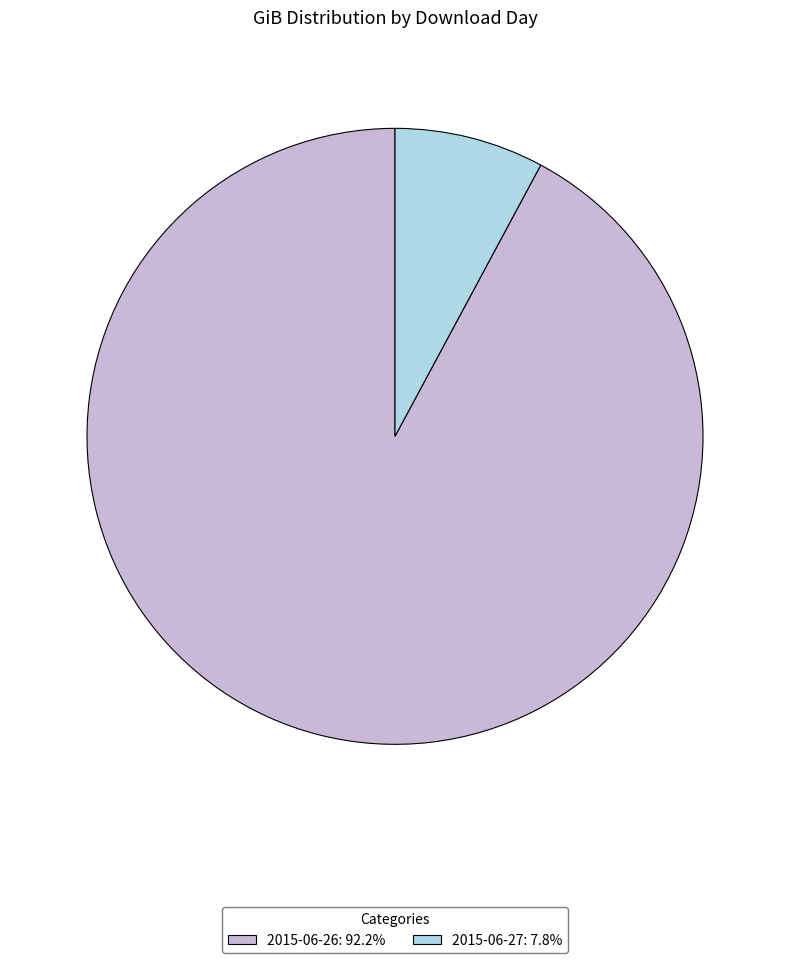

Which slice represents more than half of the pie?

2015-06-26